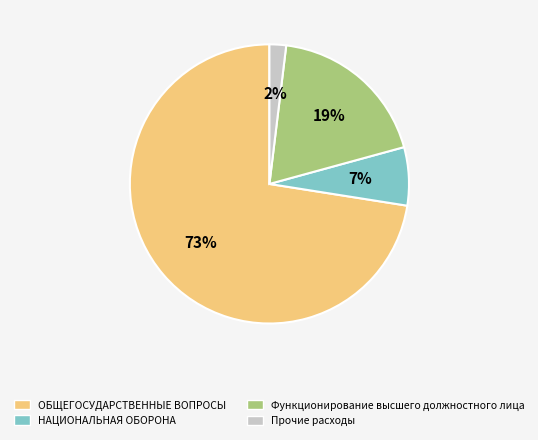

To the nearest percent, what percentage of the pie is НАЦИОНАЛЬНАЯ ОБОРОНА?

7%